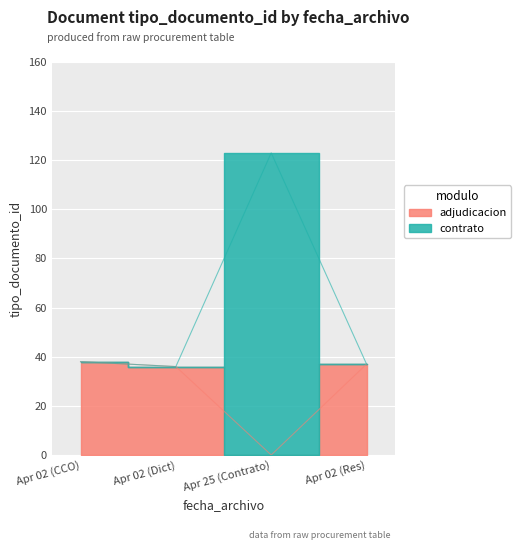

Is it true that the value at Apr 02 (CCO) is 50?

False